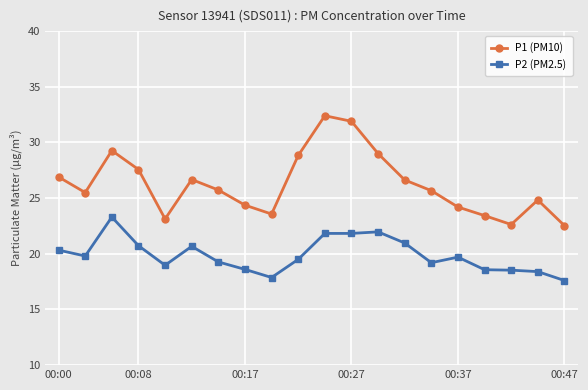

Which series has the widest spread of values?

P1 (PM10)